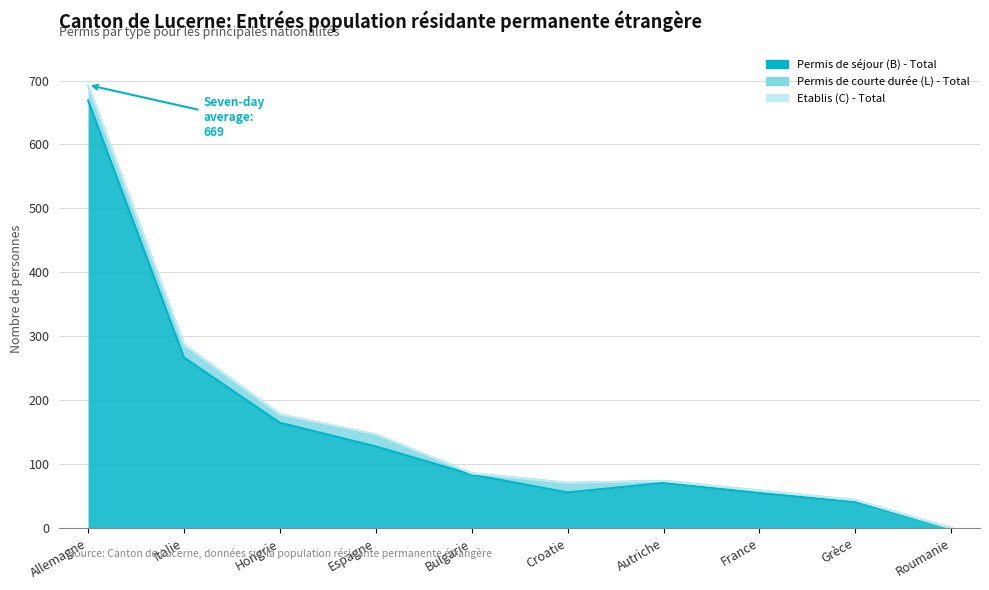

True or false: Permis de séjour (B) - Total and Permis de courte durée (L) - Total cross at least once.

False